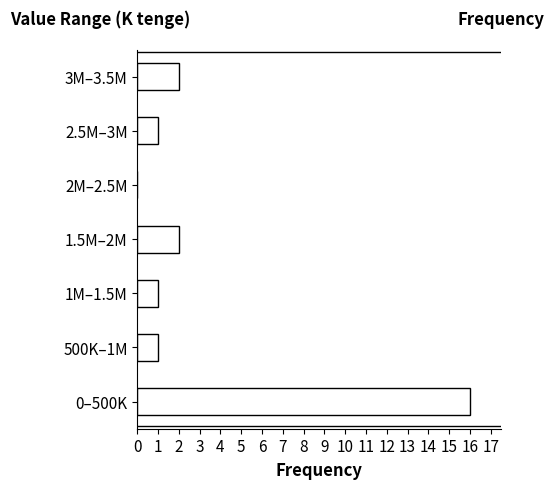

Reading bottom to top, what are all the values shown in this chart?

0–500K=16	500K–1M=1	1M–1.5M=1	1.5M–2M=2	2M–2.5M=0	2.5M–3M=1	3M–3.5M=2